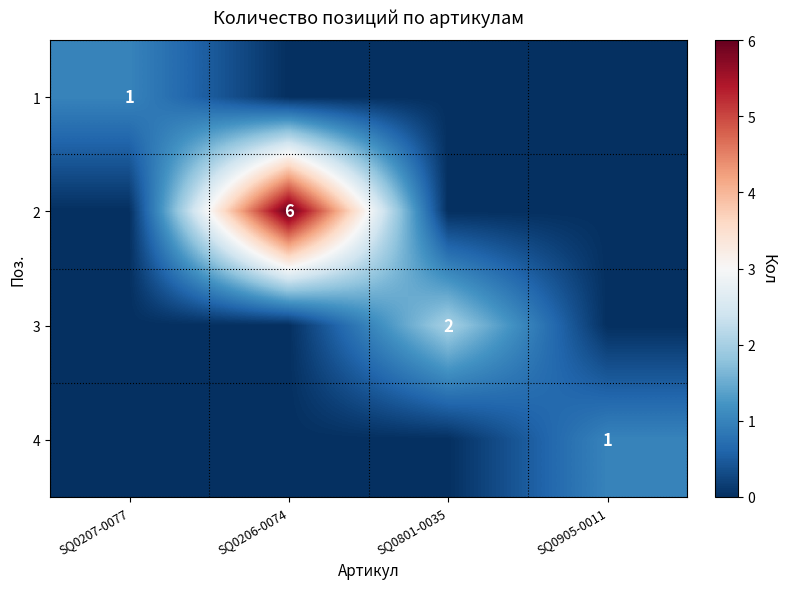

At how many categories does at least one series exceed 1?

2